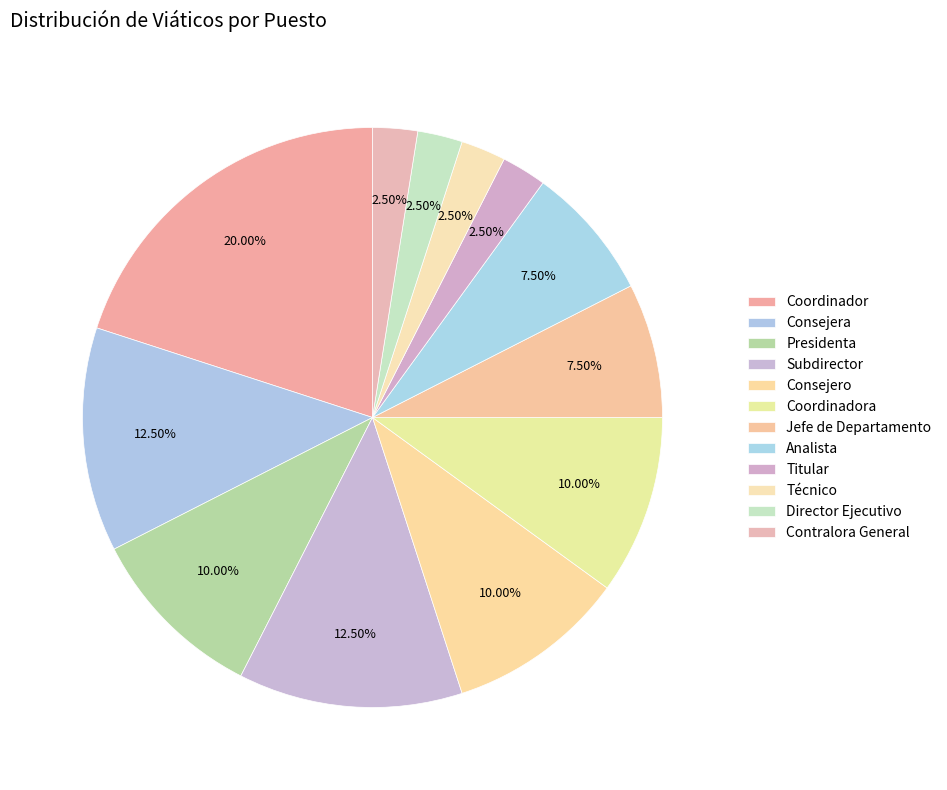

Do Consejera and Coordinador together represent more than half of the pie?

No